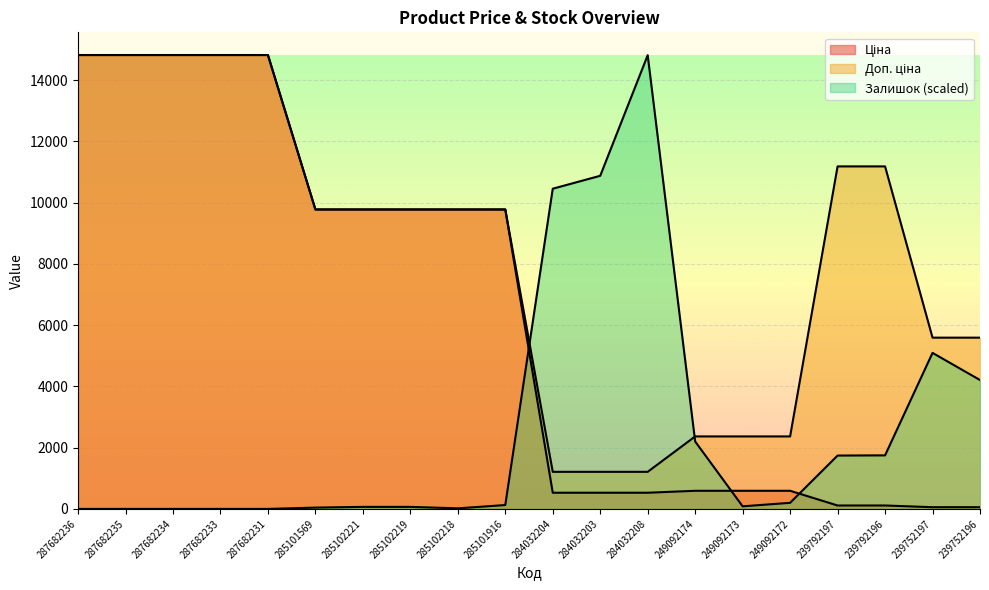

Which series has the widest spread of values?

Залишок